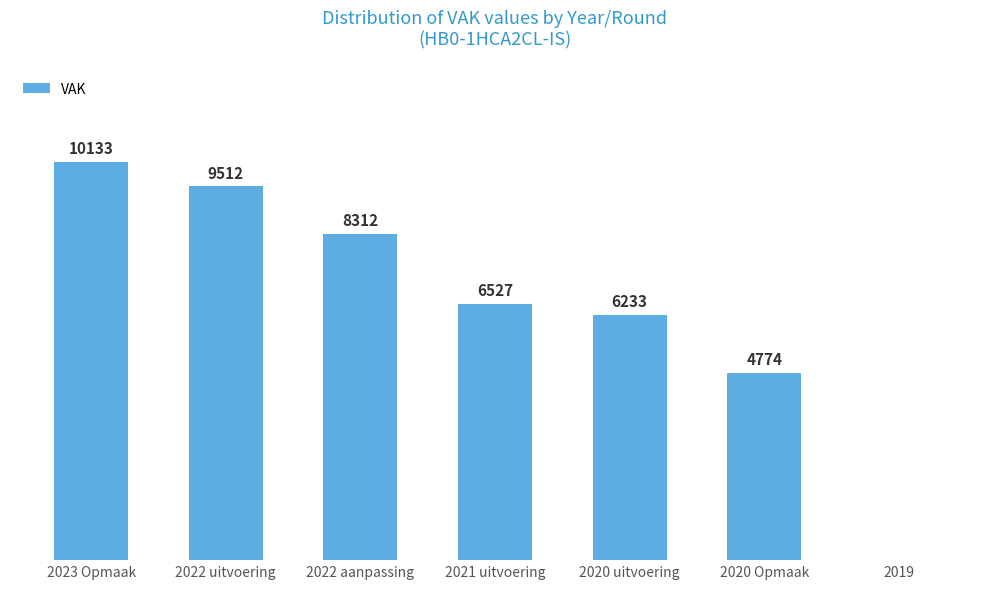

At which label is the value closest to 5066?

2020 Opmaak